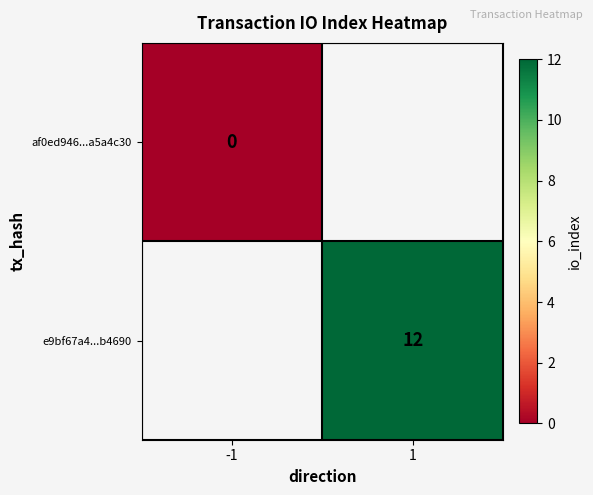

True or false: e9bf67a4...b4690 has a value of 4 at 1.

False